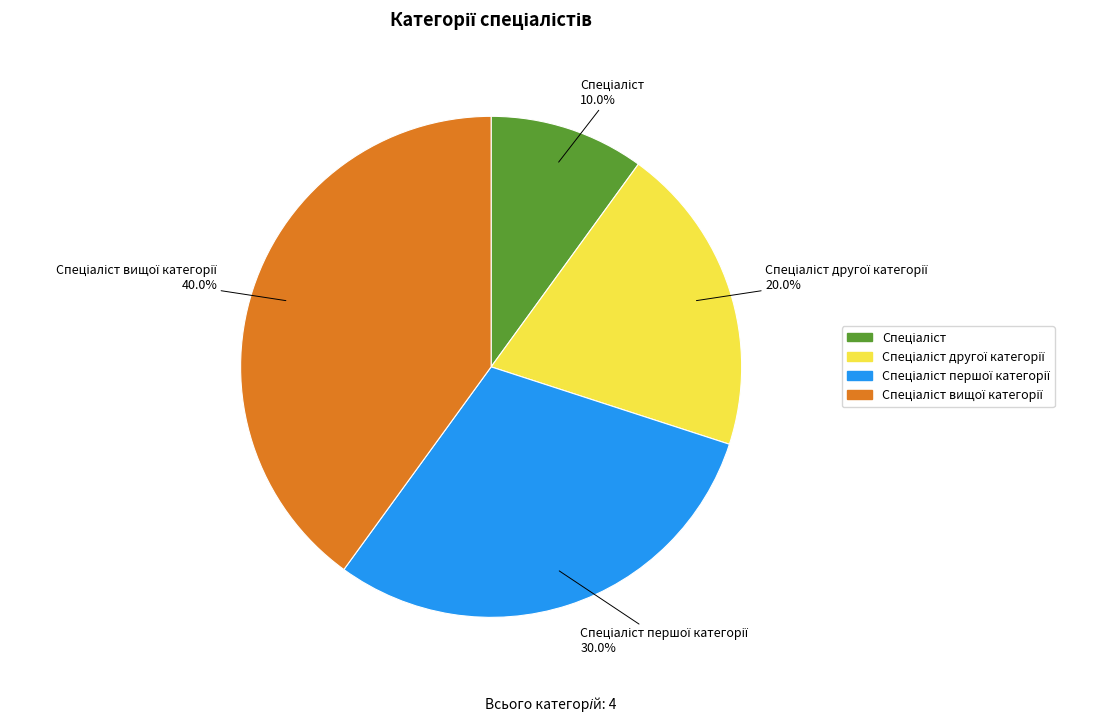

Is there a majority slice in this chart?

No